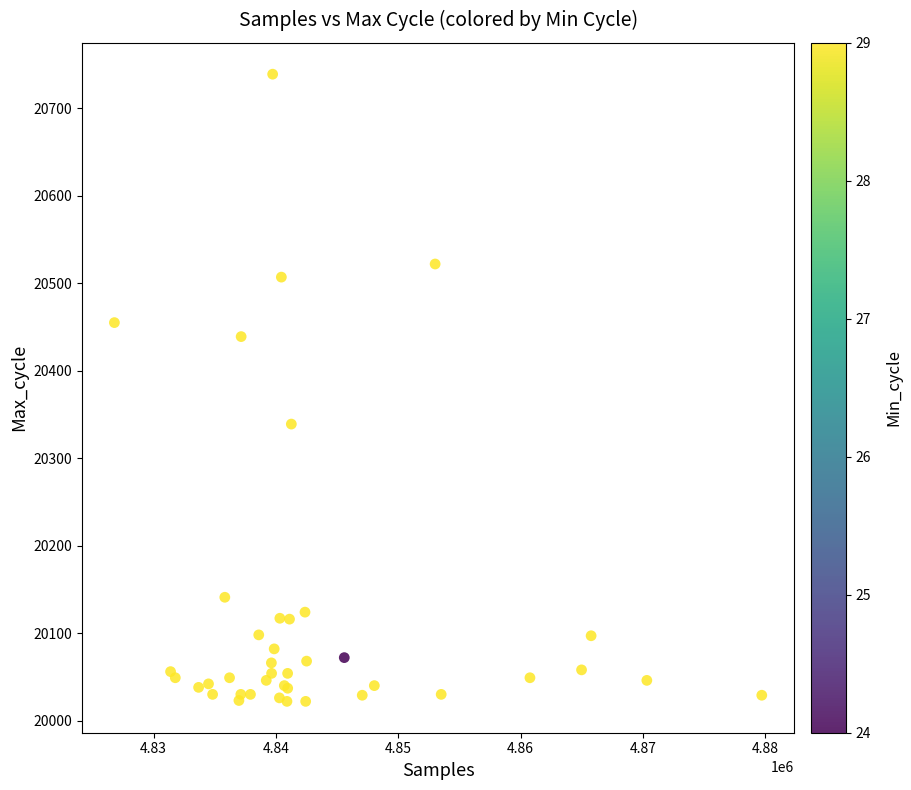

What Y value in the scatter plot is closest to 20380?

20339